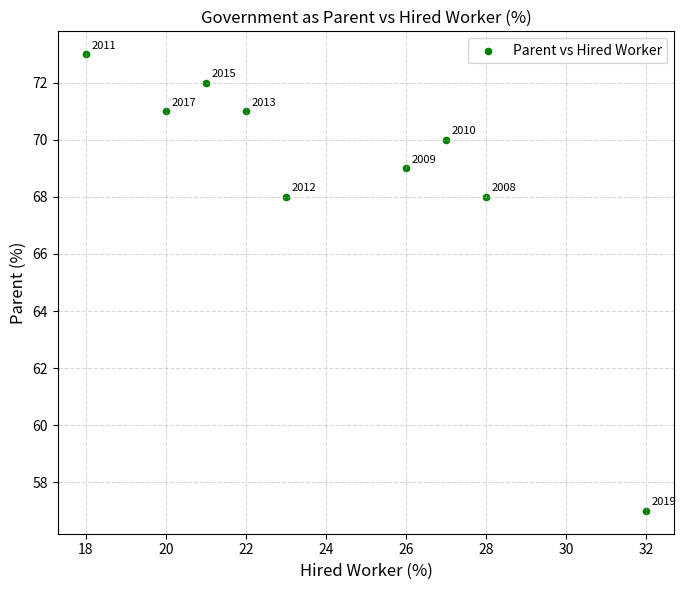

What is the average Y value?

69